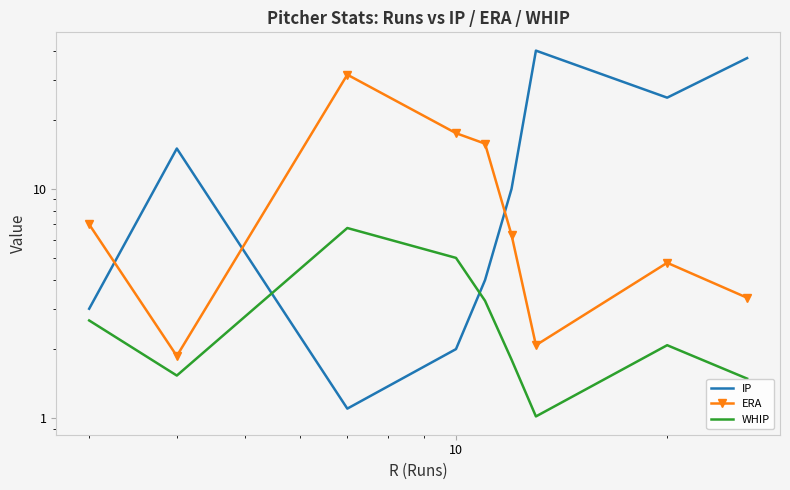

What is the highest value of the IP series?

40.1